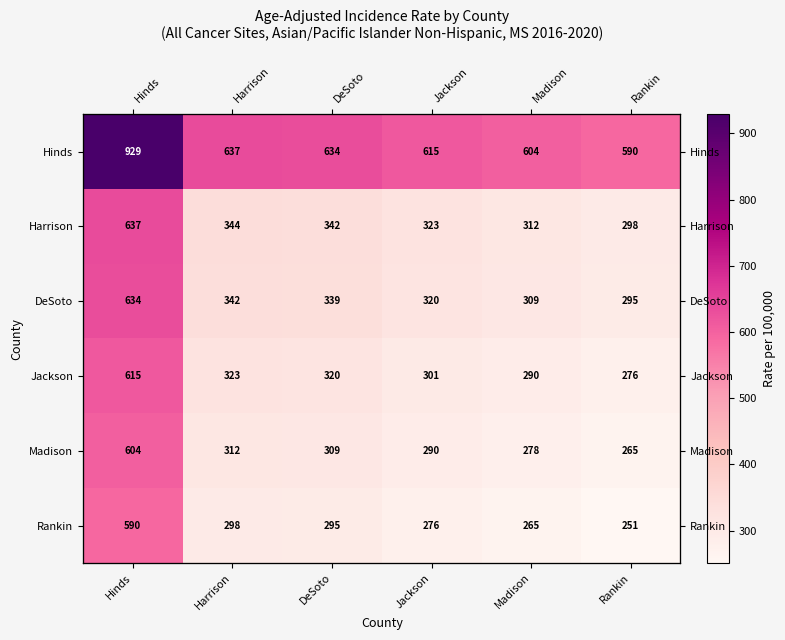

The value of Jackson at Hinds is 990.8. True or false?

False